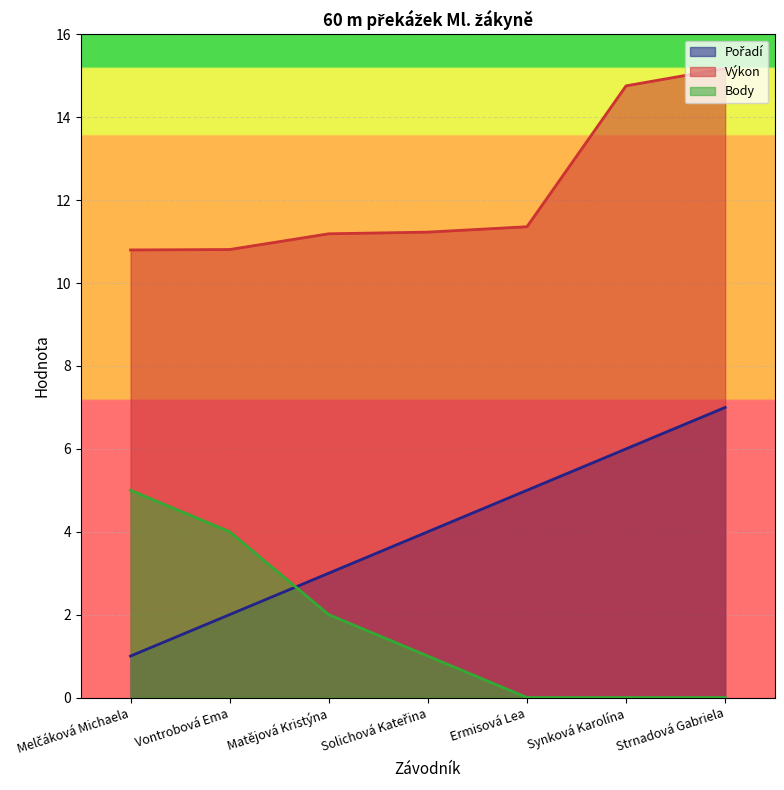

What is the approximate value of Výkon at Solichová Kateřina?

11.2